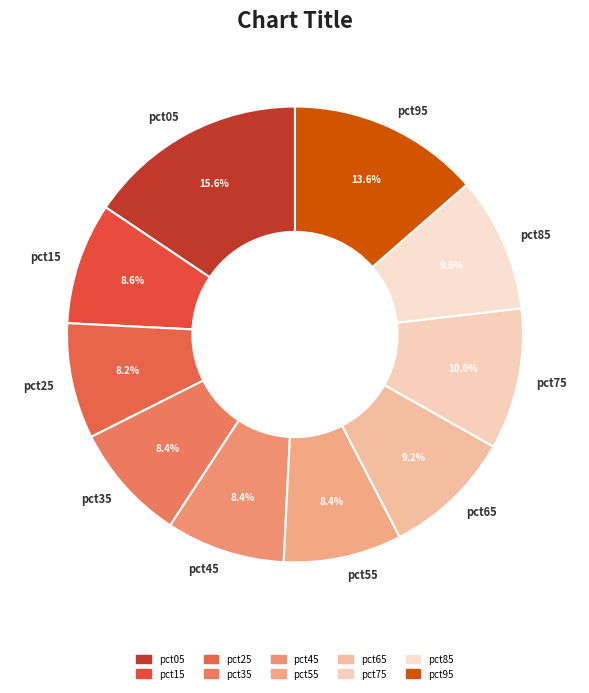

What percentage is the pct95 slice, to the nearest percent?

14%